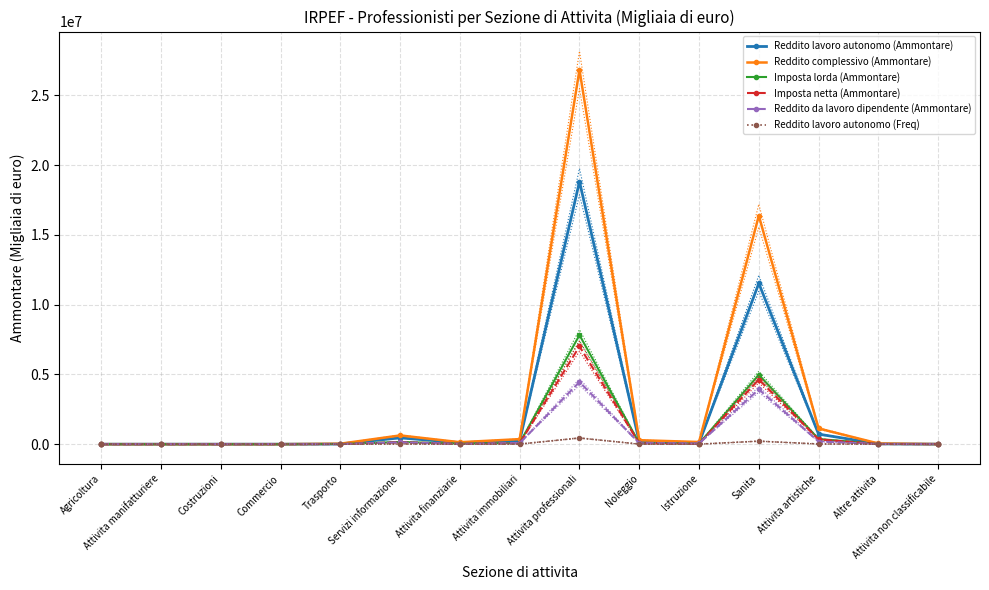

At how many categories does at least one series exceed 18962349?

1